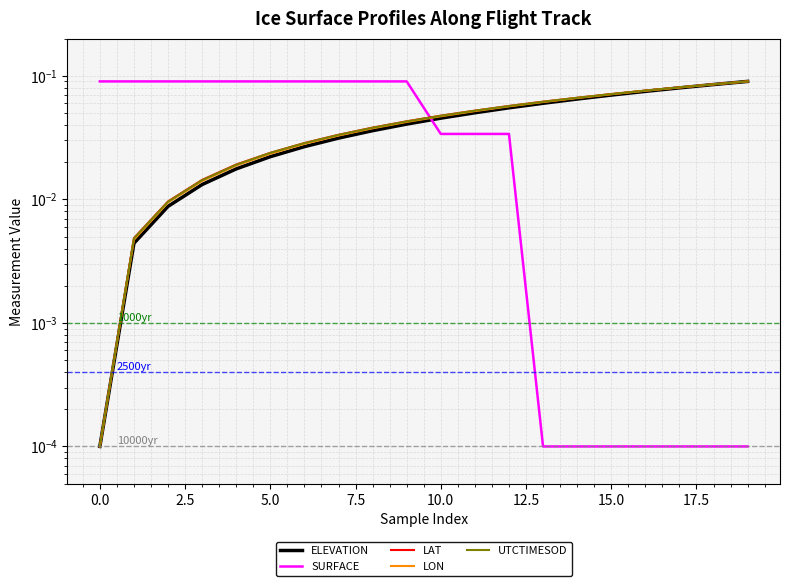

Which has a higher value, 19 or 13?

19